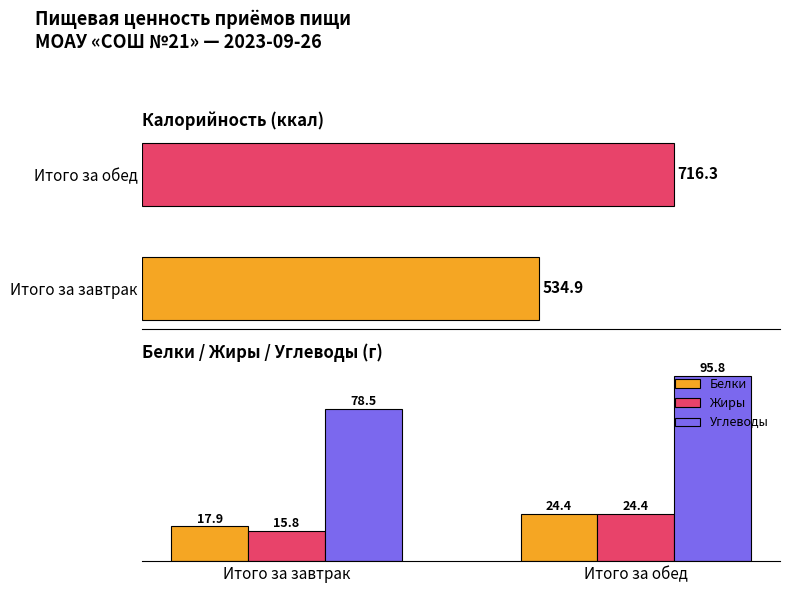

The value of Белки at Итого за обед is 36.1. True or false?

False